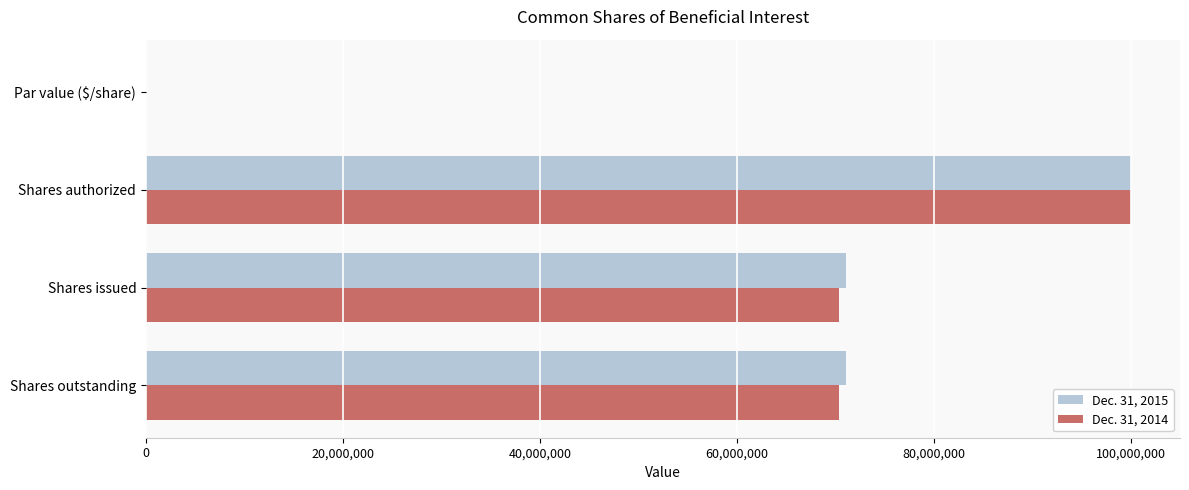

Is the value of Dec. 31, 2014 at Shares issued greater than the value of Dec. 31, 2015 at Par value ($/share)?

Yes